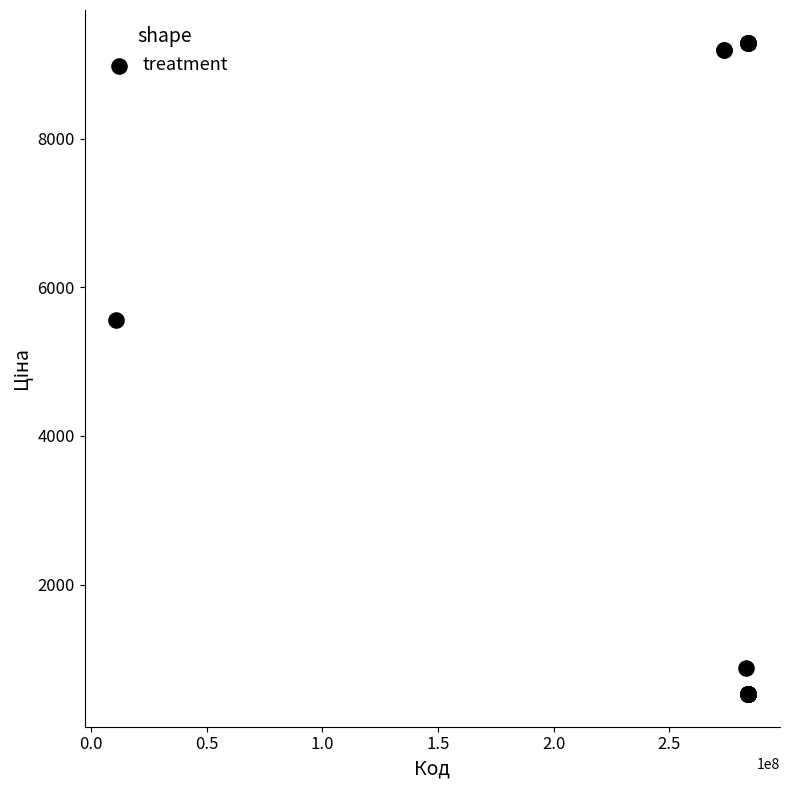

What Y value in the scatter plot is closest to 4909?

5560.3